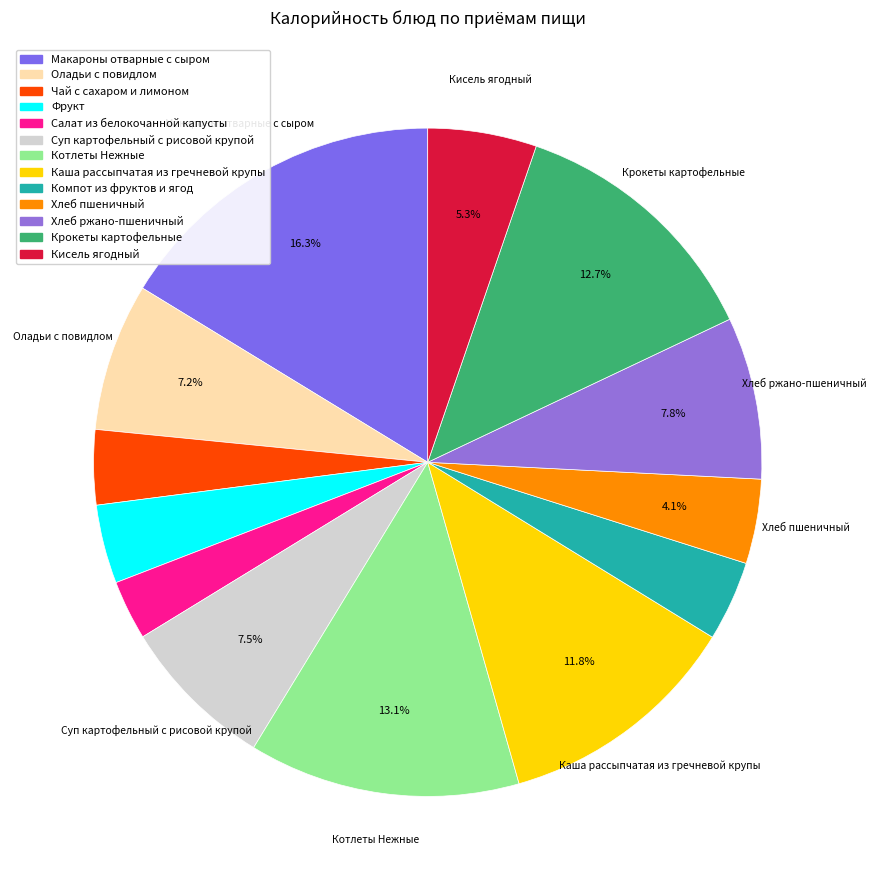

To the nearest percent, what percentage of the pie is Каша рассыпчатая из гречневой крупы?

12%